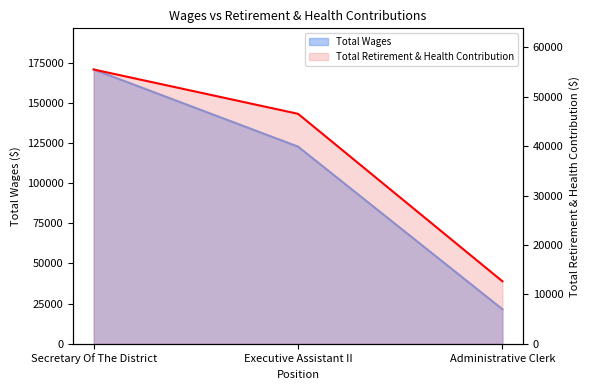

How many categories are shown in the chart?

3